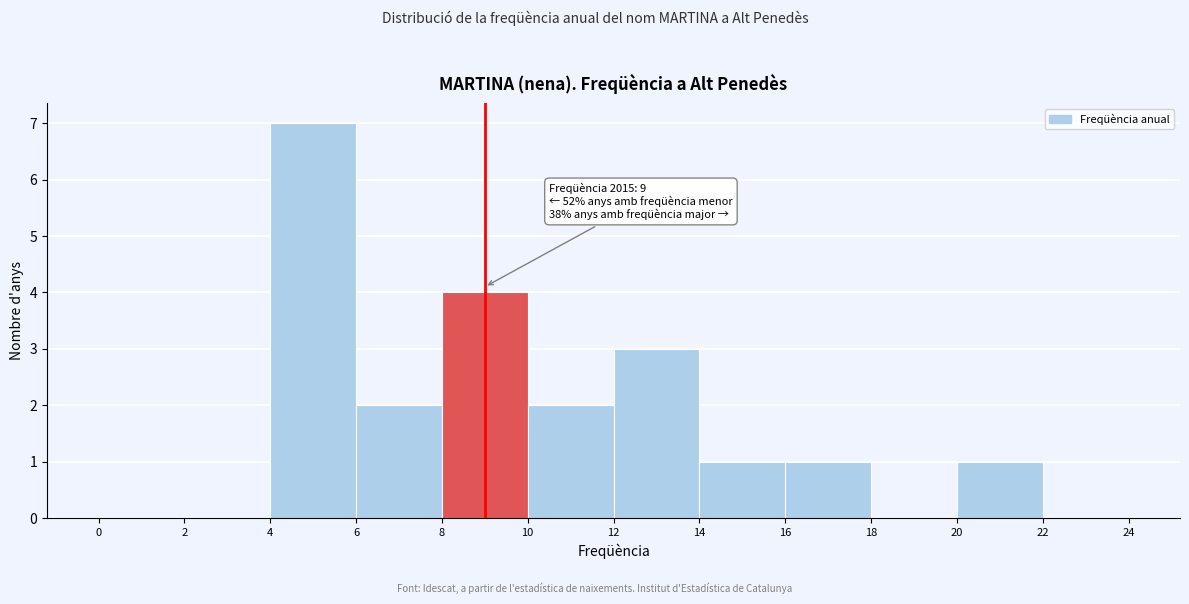

Over which range of the x-axis is the bar tallest?

4 to 6